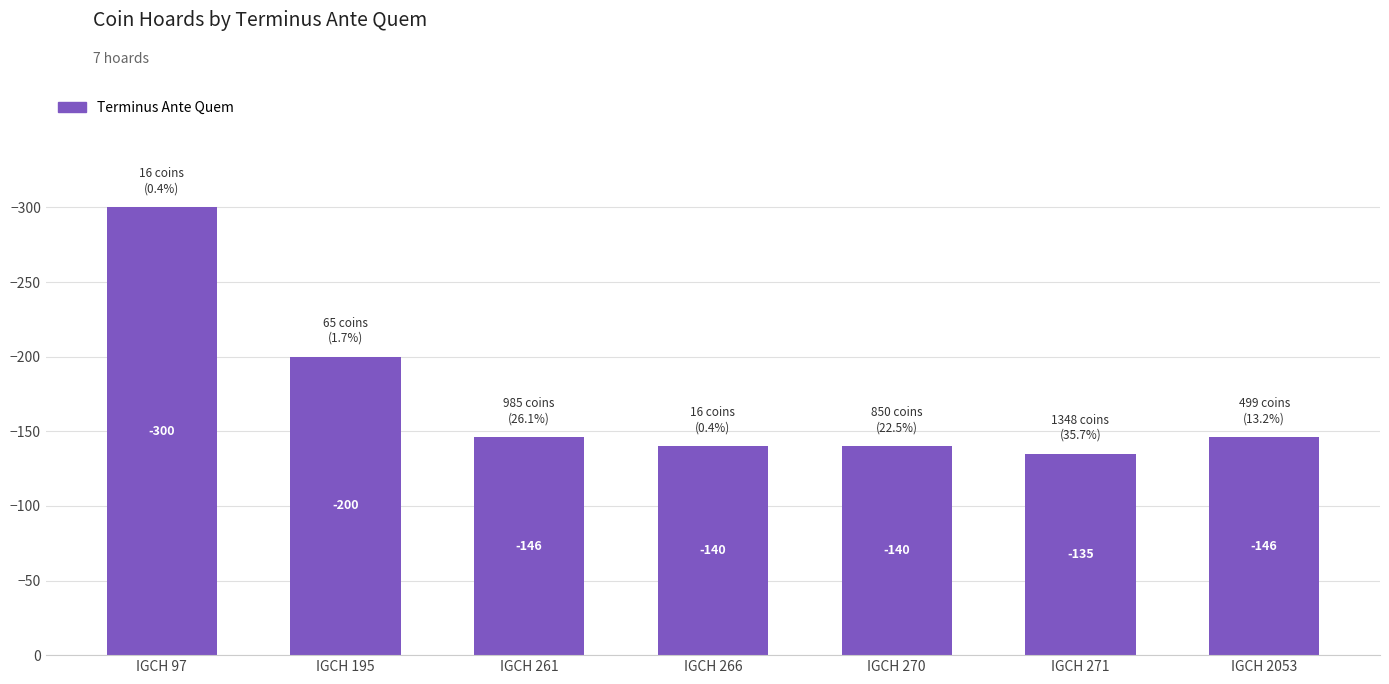

Which has a higher value, IGCH 195 or IGCH 2053?

IGCH 195